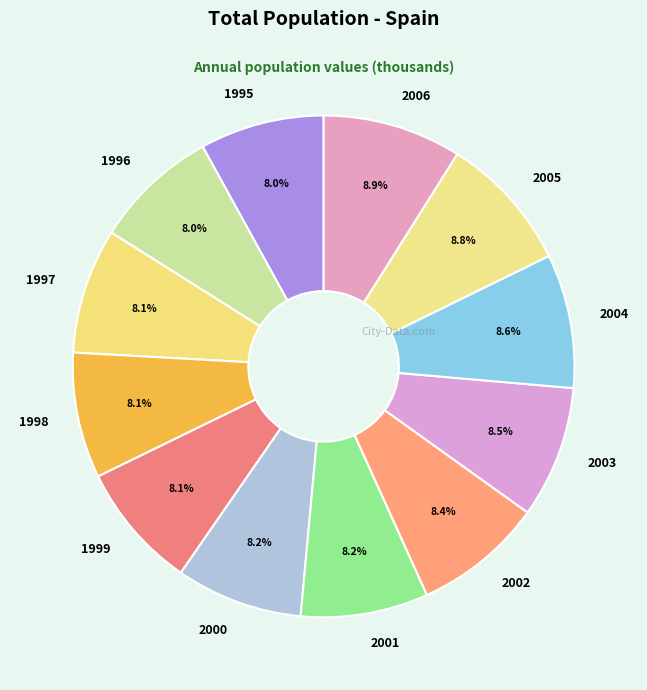

True or false: 1998 accounts for 8% of the total.

True